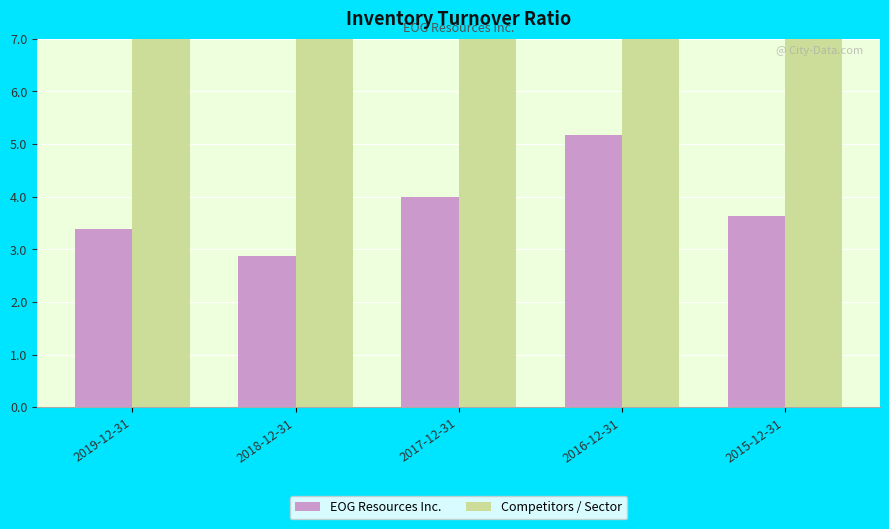

Reading left to right, what are all the values shown in this chart?

EOG Resources Inc.: 2019-12-31=3.4	2018-12-31=2.9	2017-12-31=4.0	2016-12-31=5.2	2015-12-31=3.6
Competitors / Sector: 2019-12-31=23.9	2018-12-31=31.7	2017-12-31=13.8	2016-12-31=10.8	2015-12-31=14.1